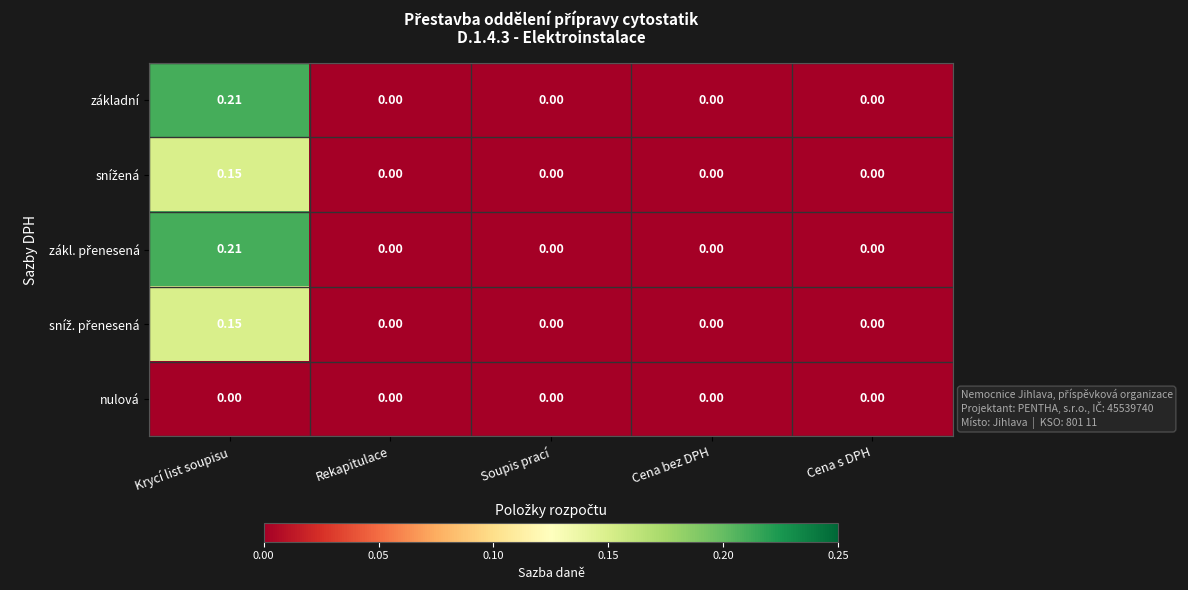

At which category is the sum across all series the highest?

Krycí list soupisu